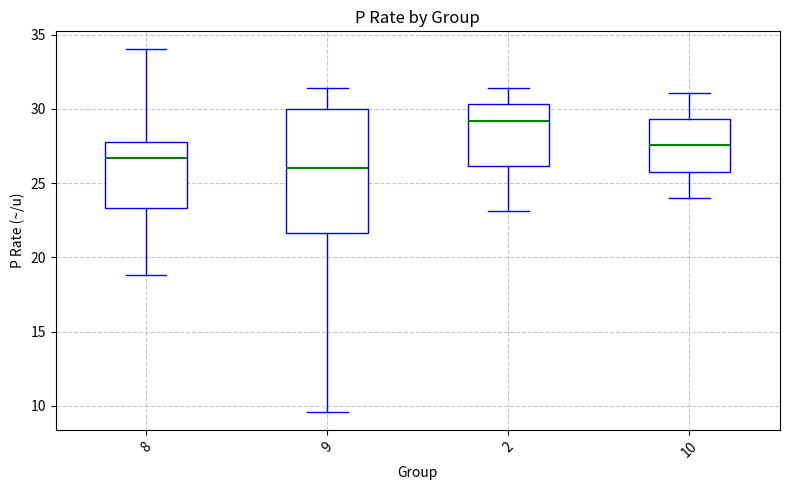

Reading left to right, transcribe this box plot: for each box, give where its median line is, the range the box spans, and where its two whiskers end, as read against the y-axis. The values are not printed on the chart, so give them approximately, as read against the axis.

8: median 26.5, box 23.5 to 28.0, whiskers 19.0 to 34.0
9: median 26.0, box 21.5 to 30.0, whiskers 9.5 to 31.5
2: median 29.0, box 26.0 to 30.5, whiskers 23.0 to 31.5
10: median 27.5, box 26.0 to 29.5, whiskers 24.0 to 31.0